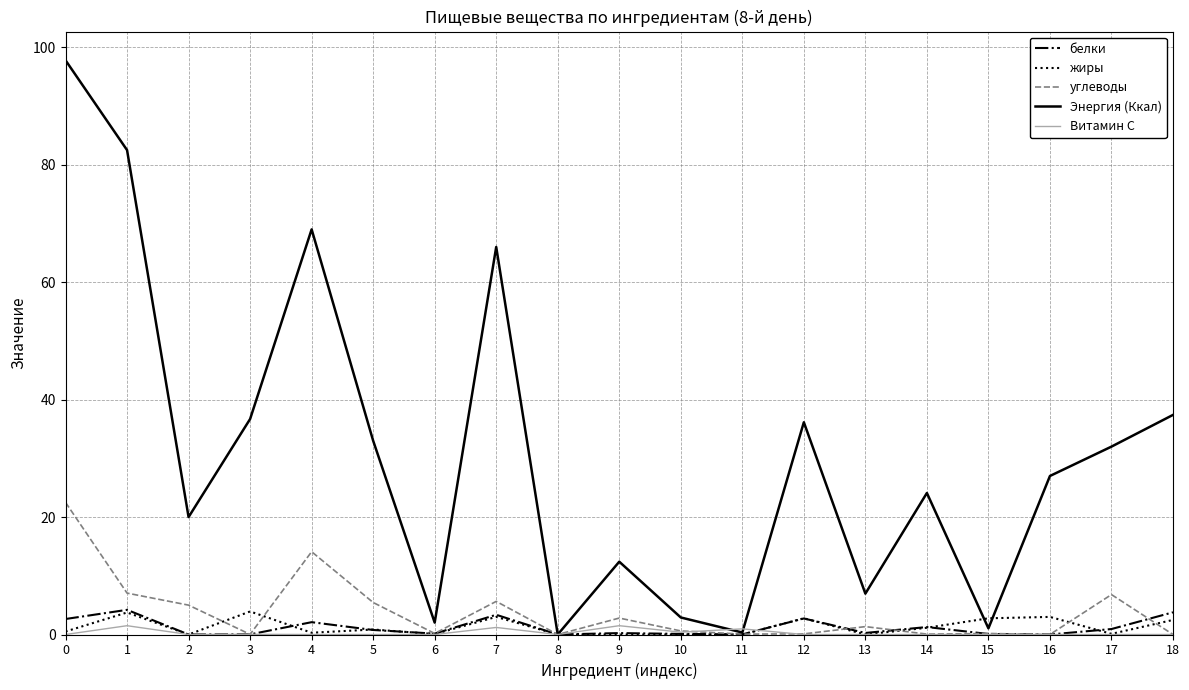

How many interior local valleys does the белки series have?

6